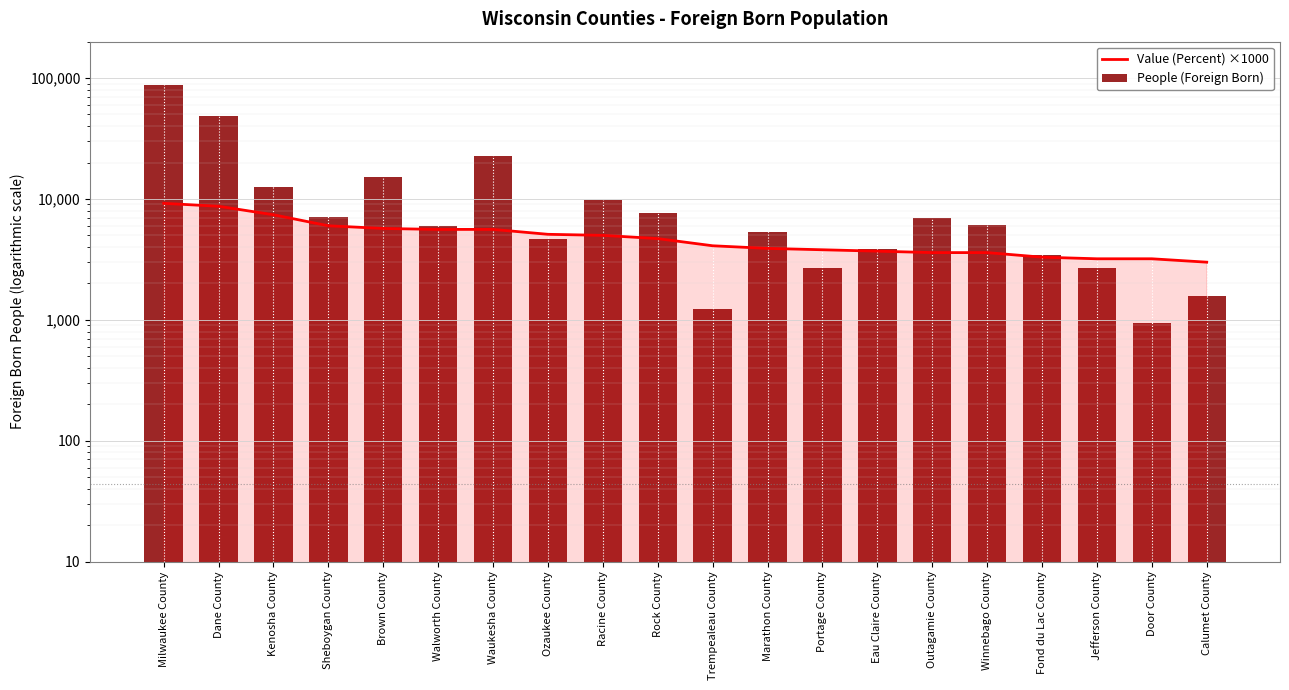

What is the lowest value of the Value (Percent) ×1000 series?

3000